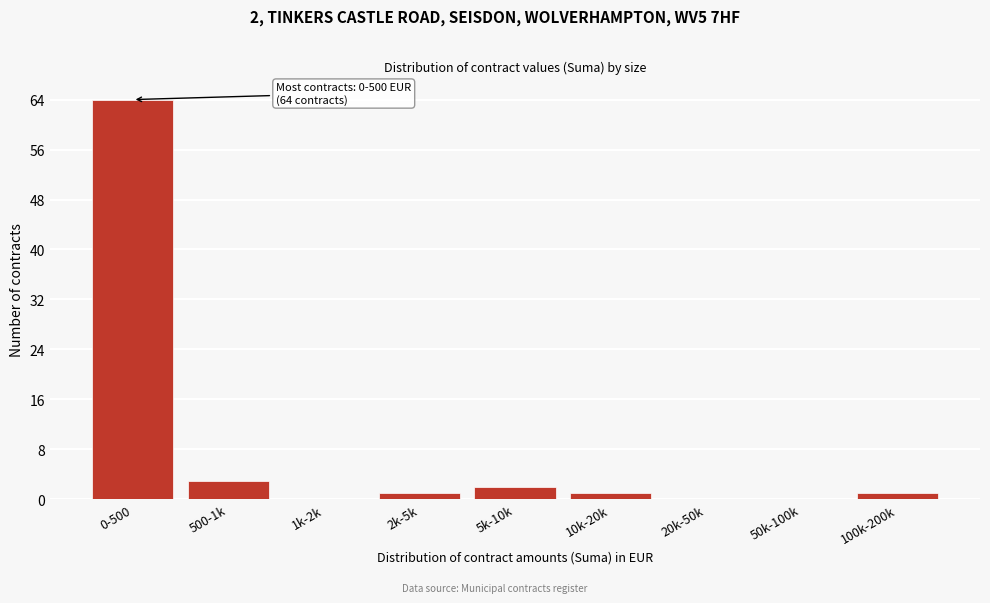

Reading left to right, extract all data points from this chart.

0-500=64	500-1k=3	1k-2k=0	2k-5k=1	5k-10k=2	10k-20k=1	20k-50k=0	50k-100k=0	100k-200k=1